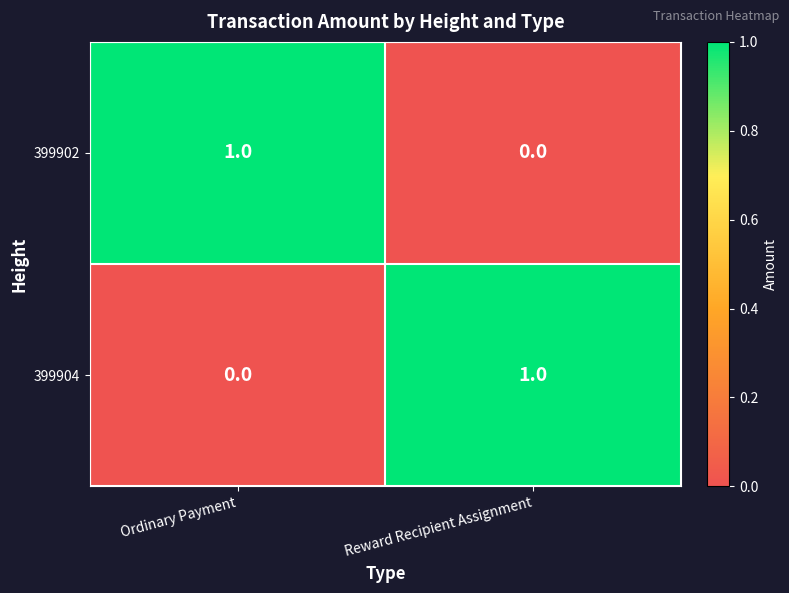

At how many categories does at least one series exceed 0?

2